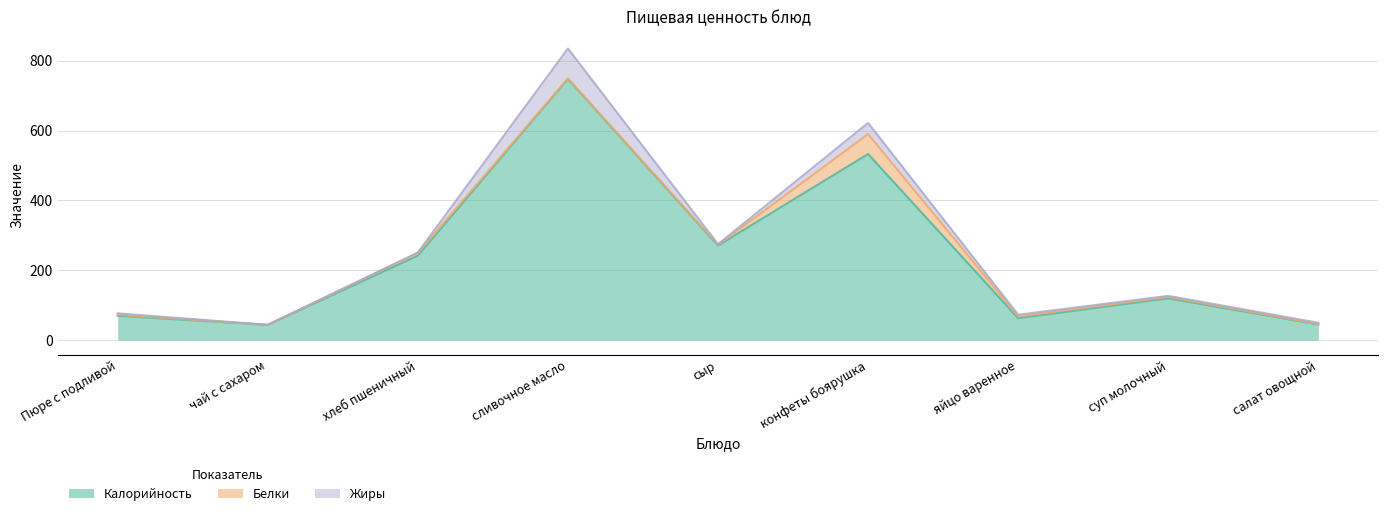

Which label corresponds to the largest value in the chart?

сливочное масло